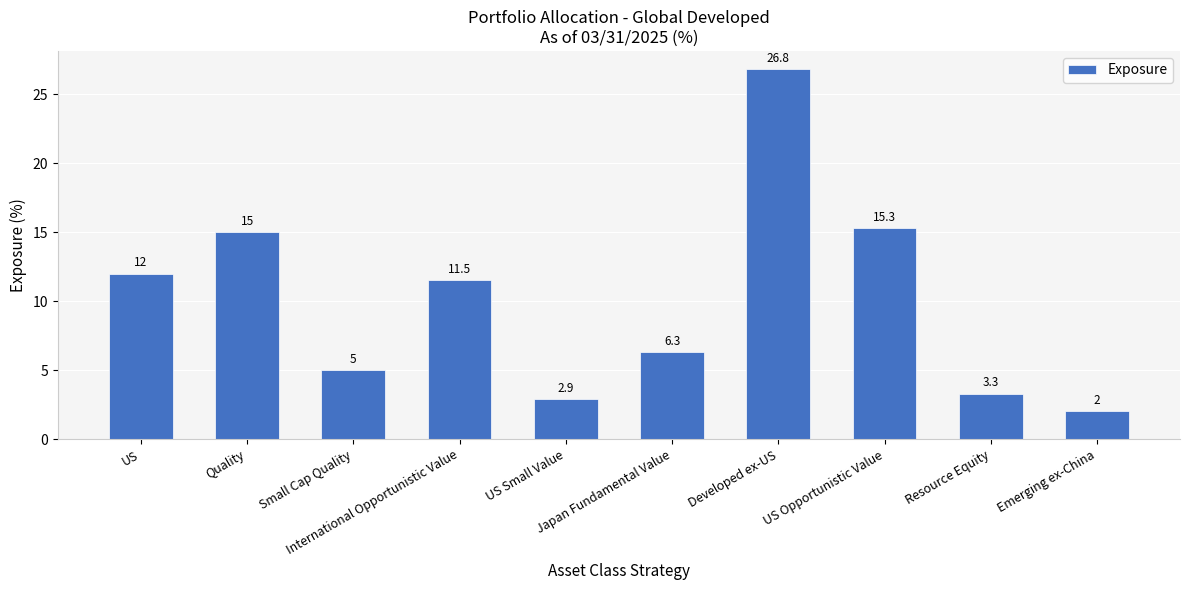

What is the label of the 10th bar from the left?

Emerging ex-China